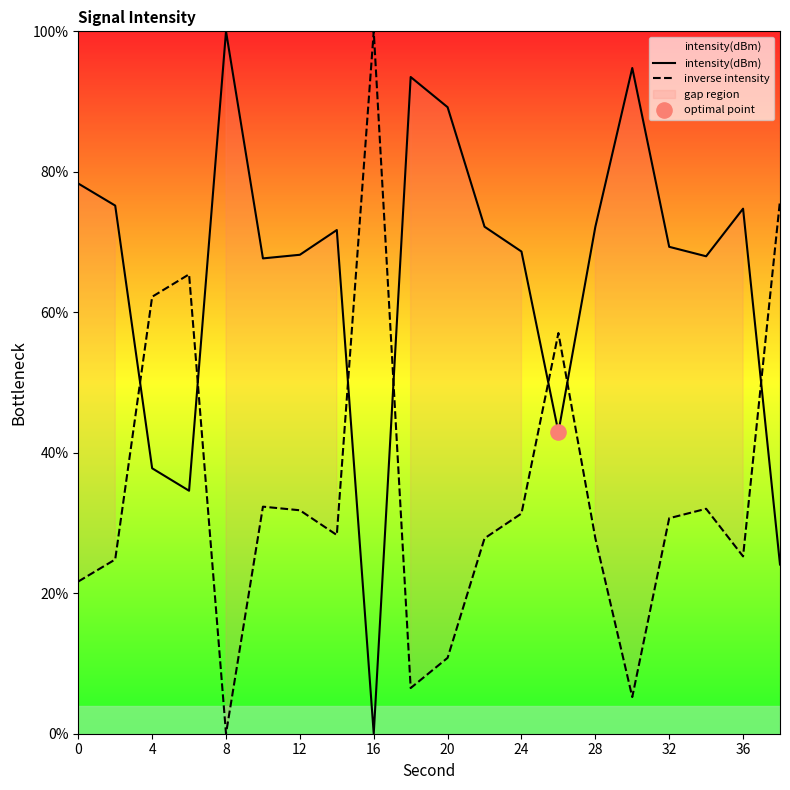

Which category has the lowest value in the inverse intensity series?

8